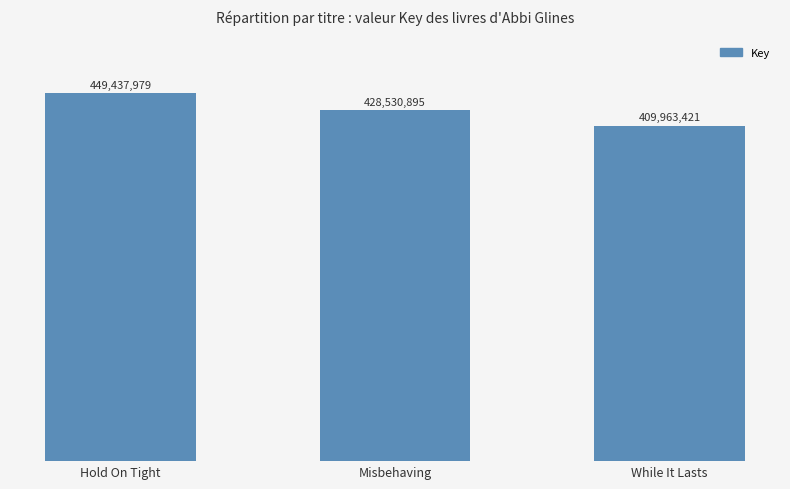

What is the difference between the maximum and minimum values?

39474558